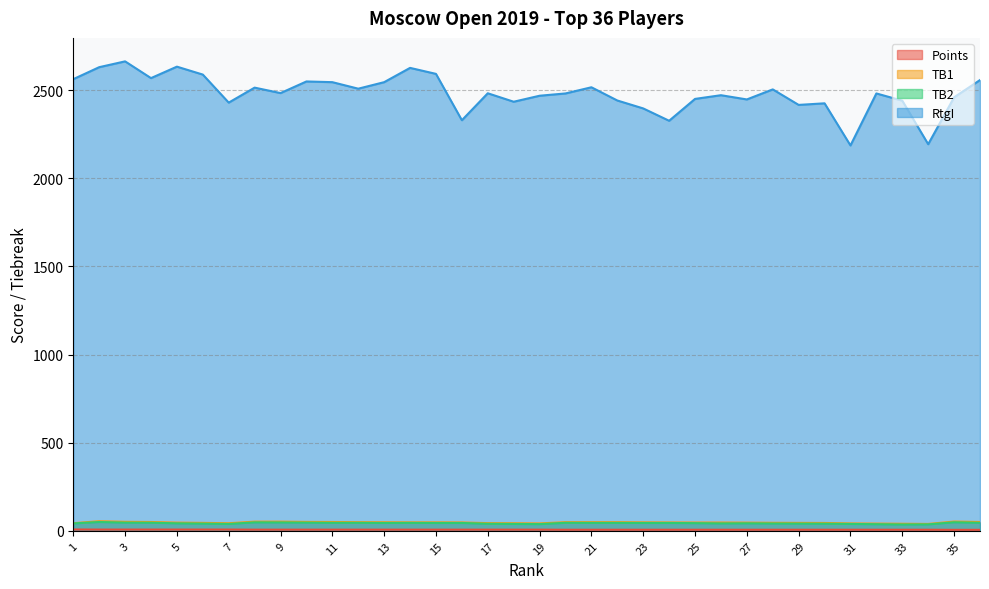

What are all the series names shown in the legend?

Points, TB1, TB2, RtgI